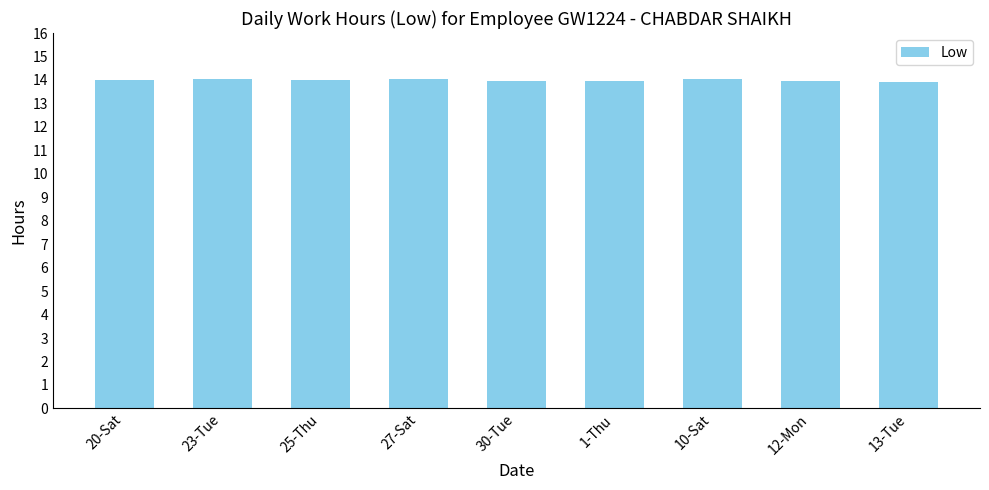

What position from the left is 30-Tue?

5